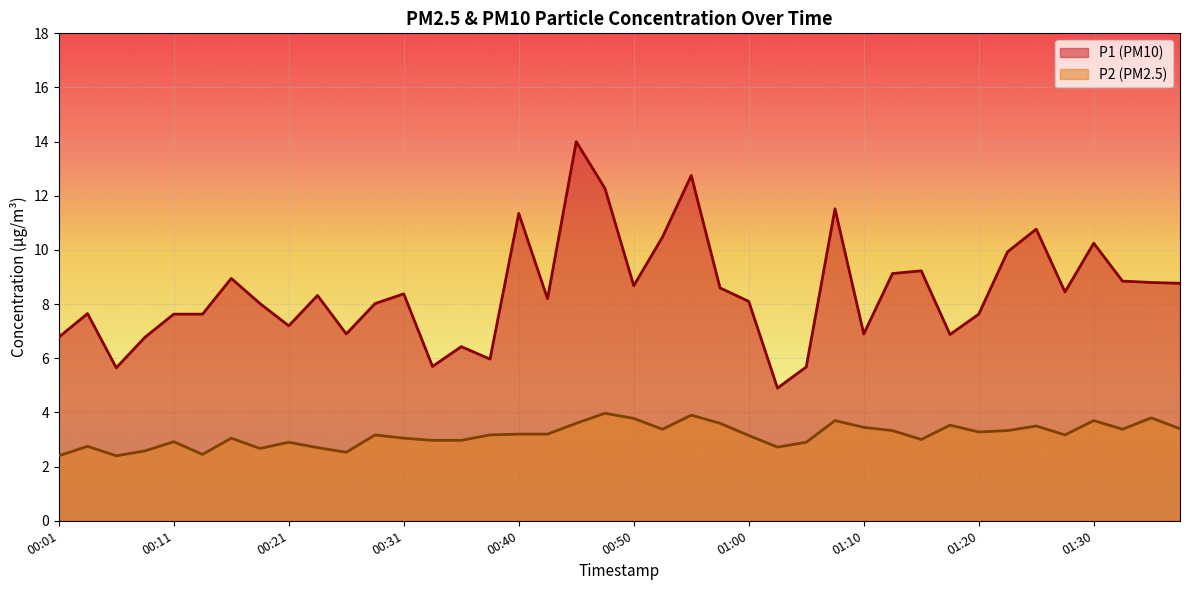

Rank the series at 01:32 from lowest to highest value.

P2, P1